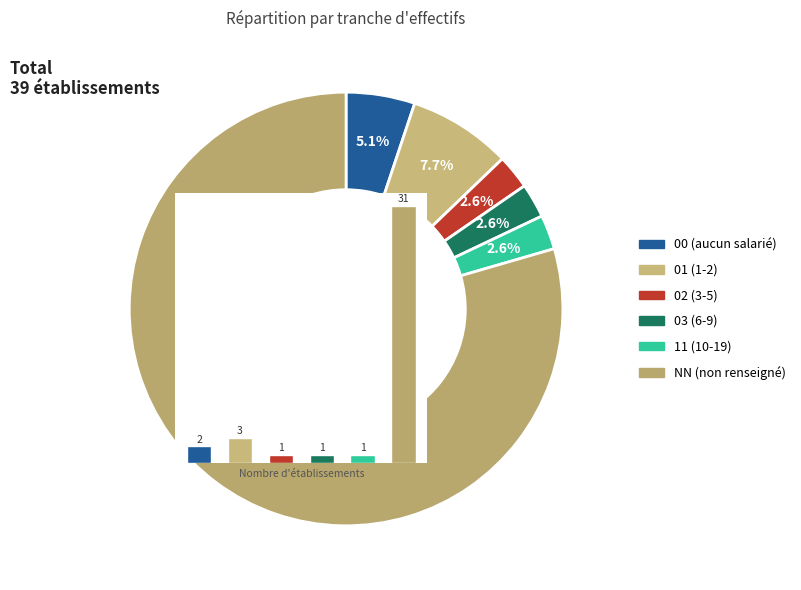

The NN slice represents 79% of the pie. True or false?

True